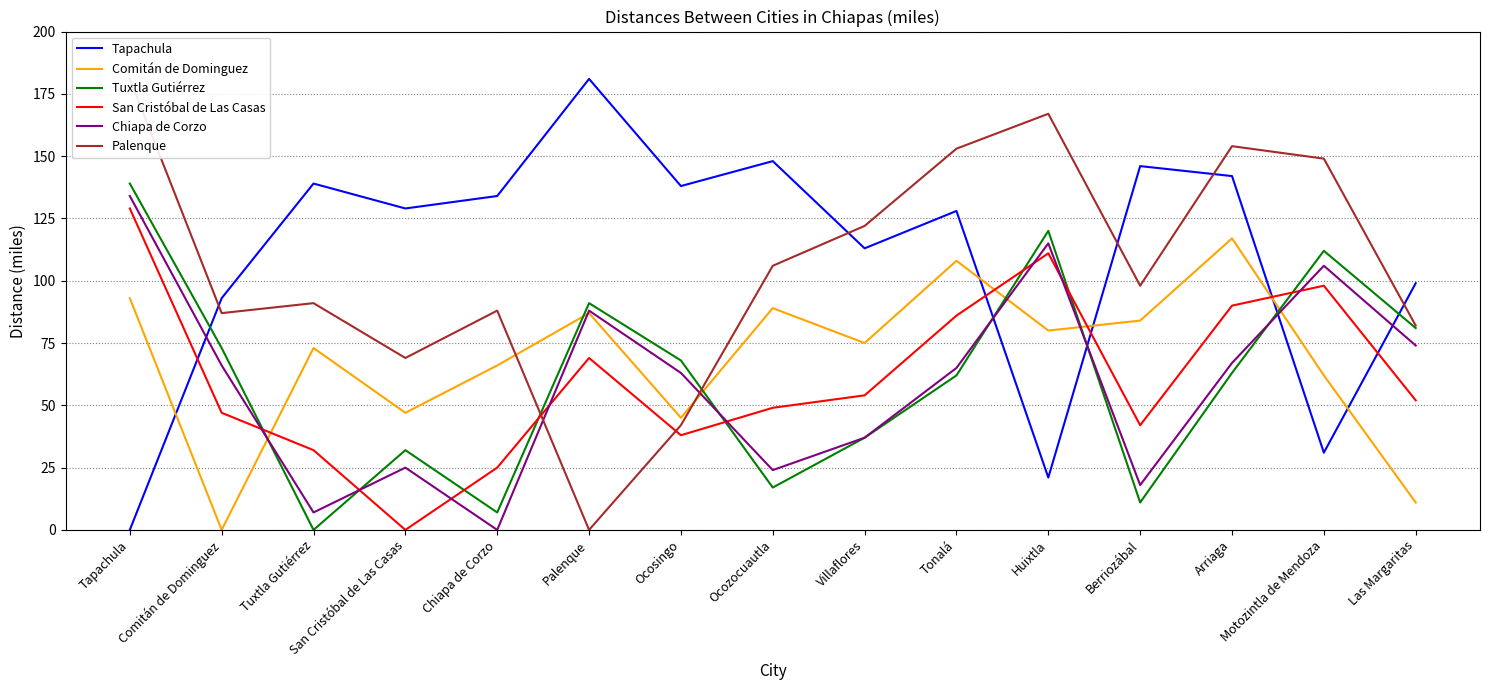

At which category is the sum across all series the highest?

Tapachula